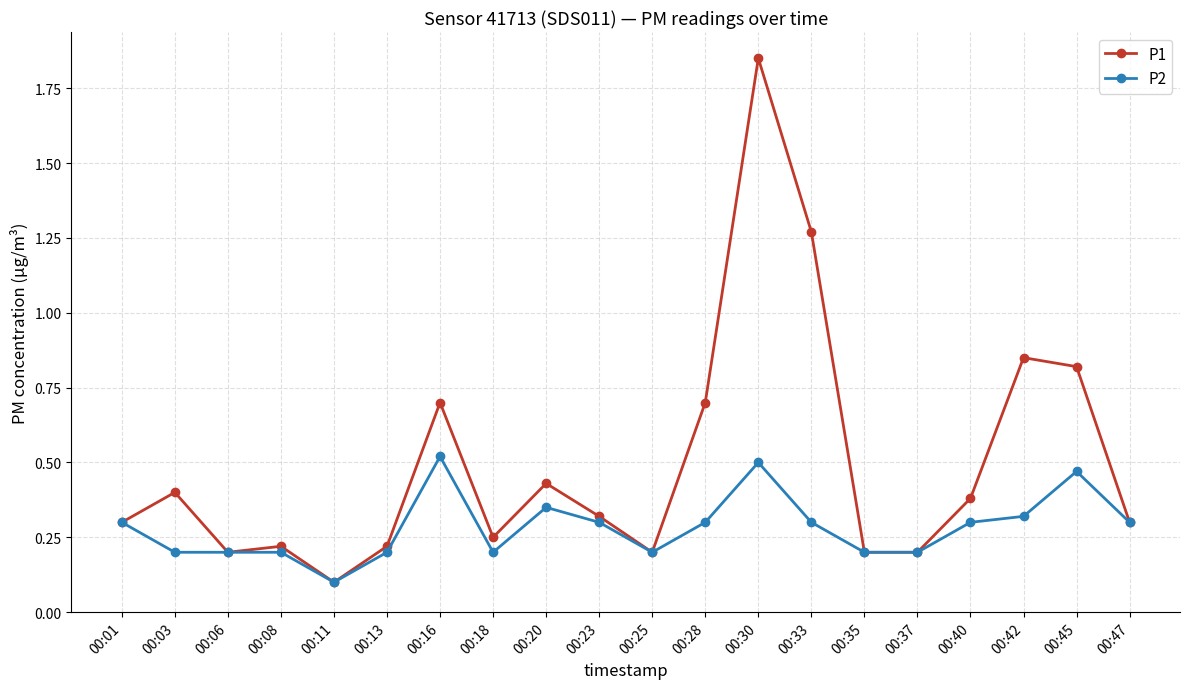

Is it true that P2 equals 0.3 at 00:20?

True